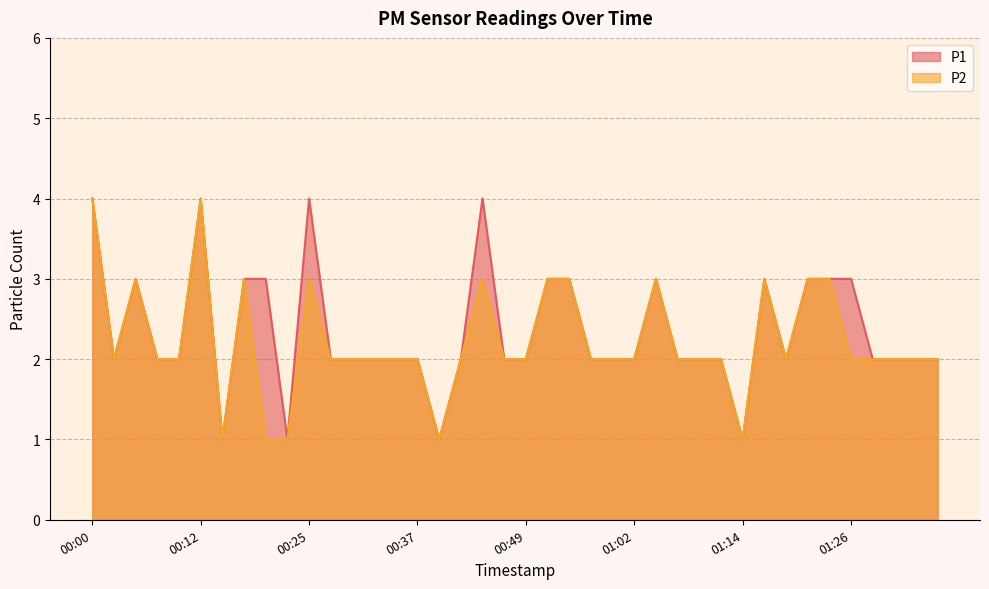

How many P2 values are between 2 and 3?

33